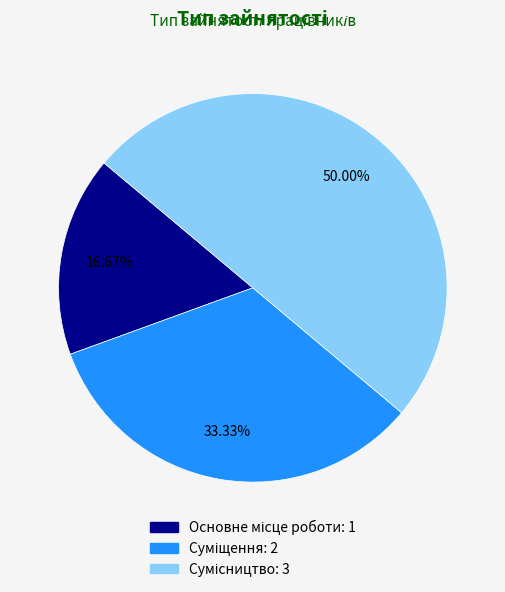

To the nearest percent, what portion does Основне місце роботи represent?

17%